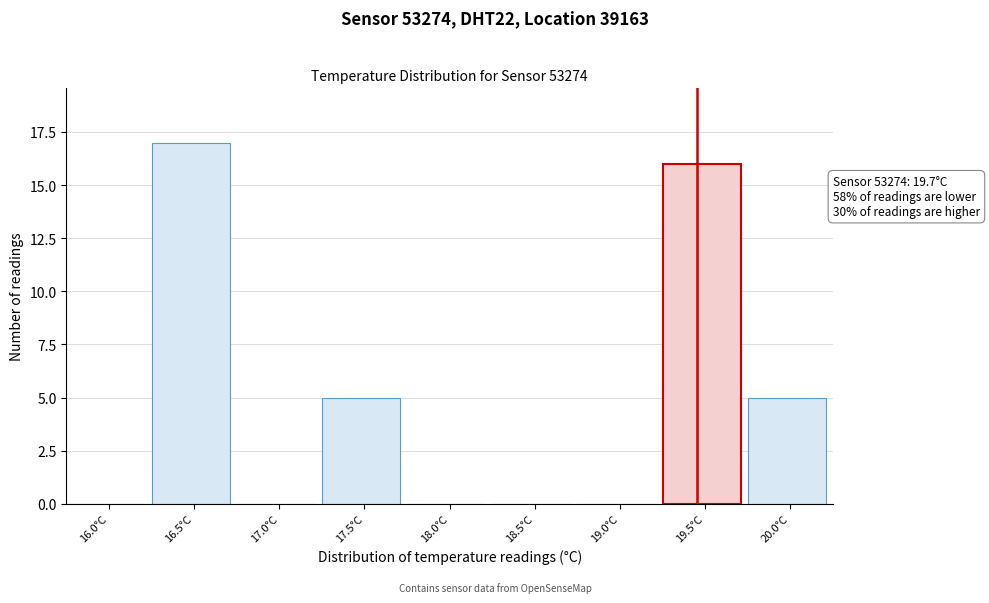

Reading left to right, what are all the values shown in this chart?

16.0°C=0	16.5°C=17	17.0°C=0	17.5°C=5	18.0°C=0	18.5°C=0	19.0°C=0	19.5°C=16	20.0°C=5